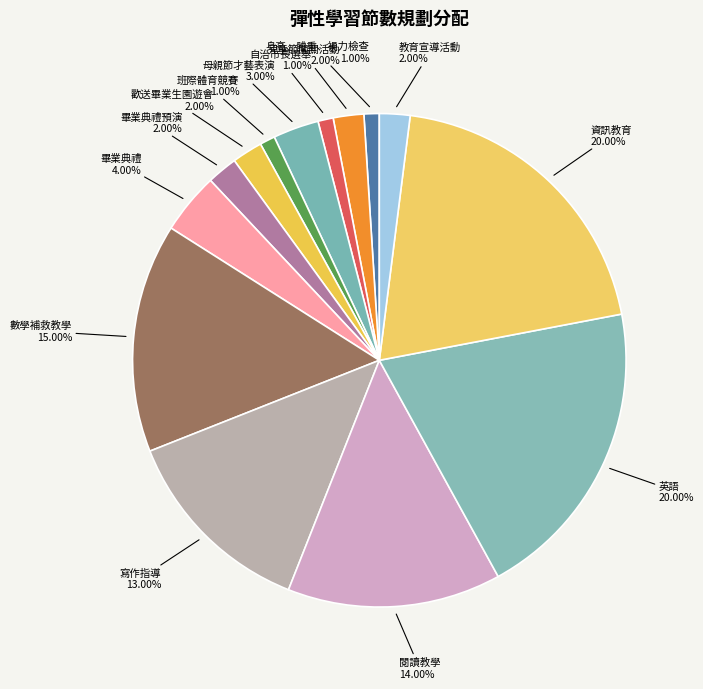

The 身高、體重、視力檢查 slice represents 1% of the pie. True or false?

True